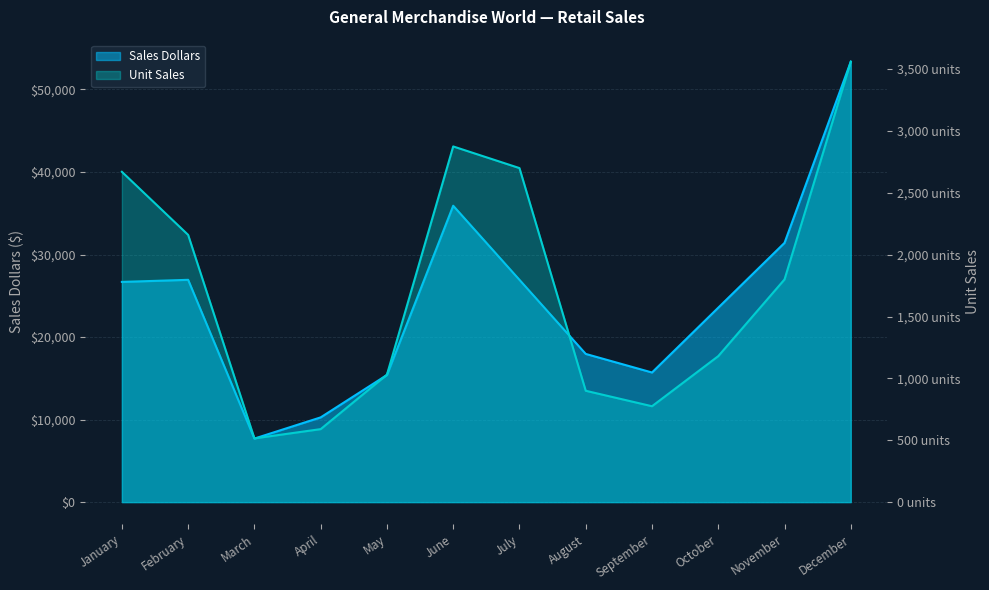

The value of Sales Dollars at June is 55594. True or false?

False